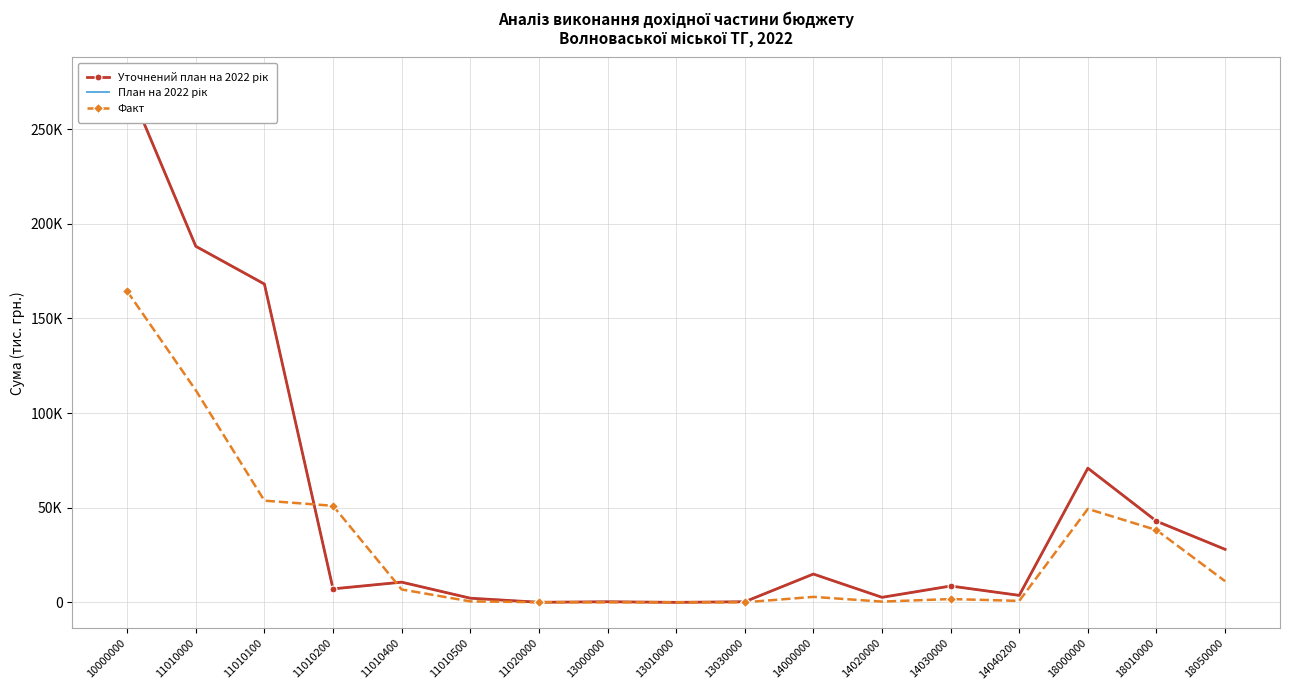

How many values in Факт are above zero?

16